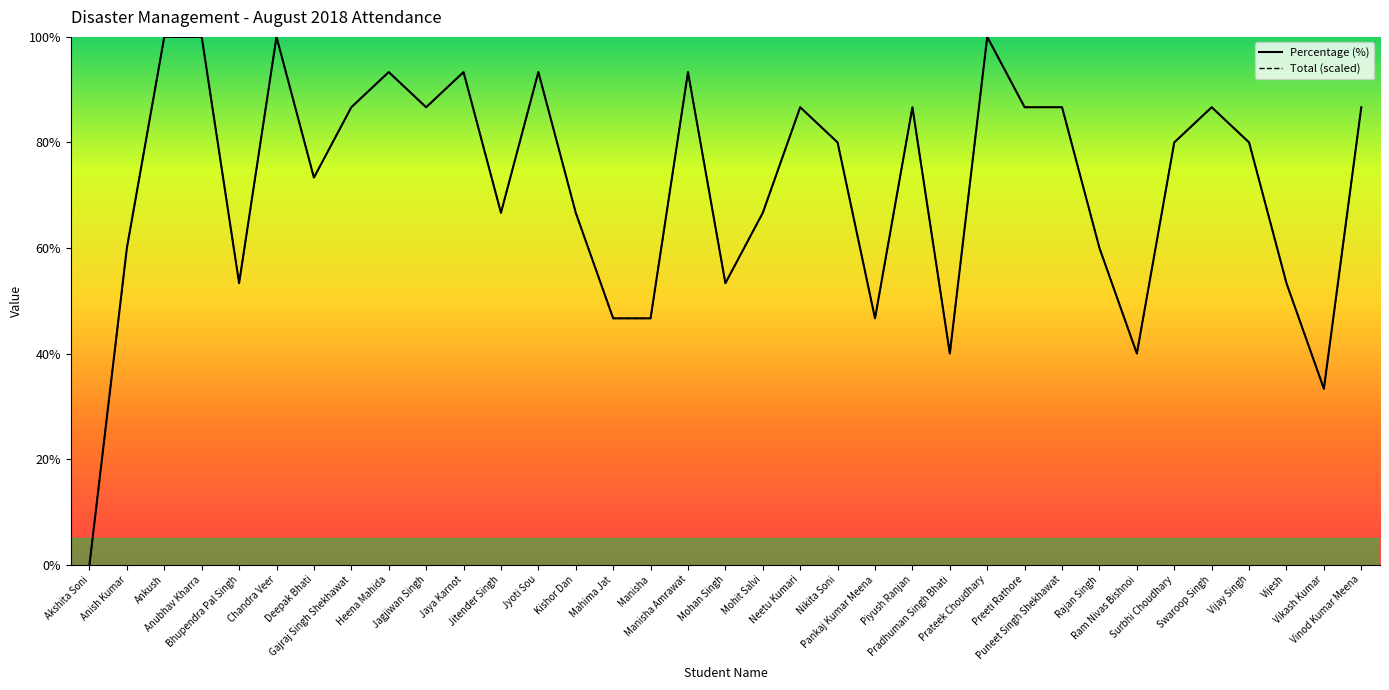

What is the difference between the second highest and second lowest values in the Total (scaled) series?

66.7